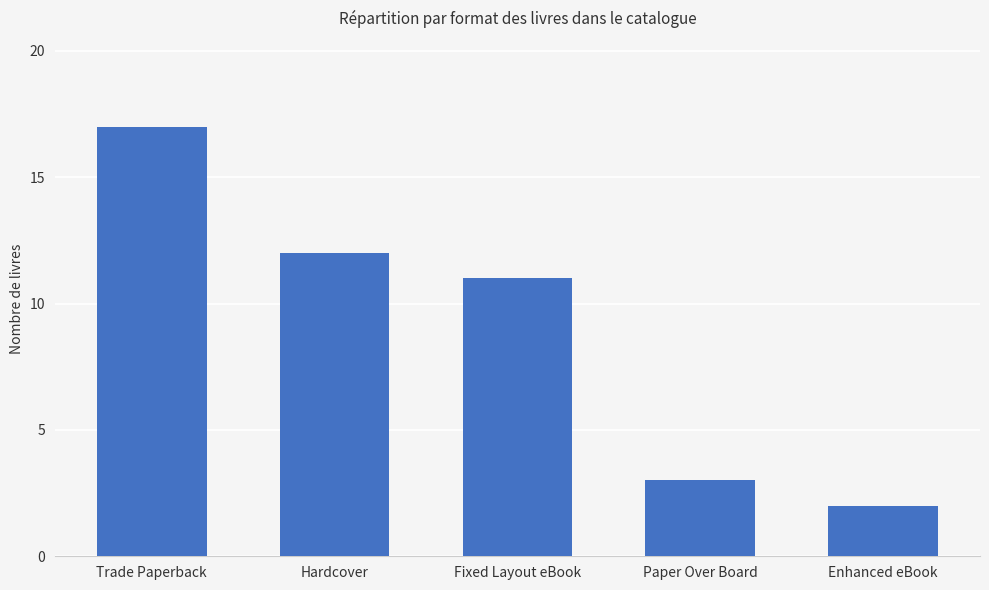

What position from the right is Trade Paperback?

5